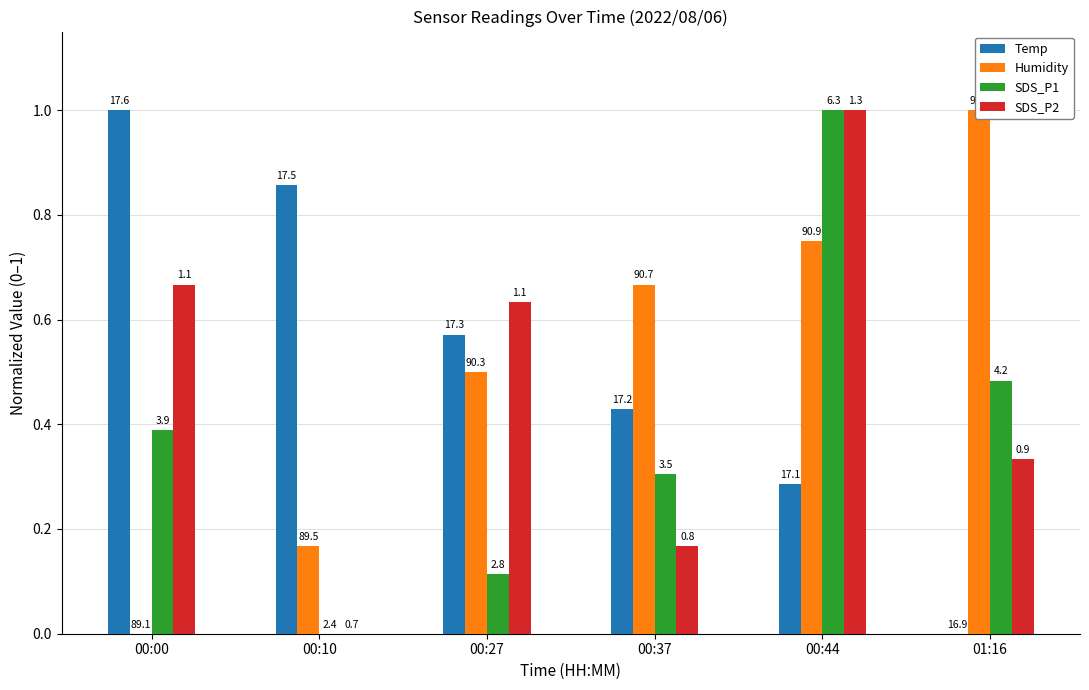

What position from the left is 00:27?

3